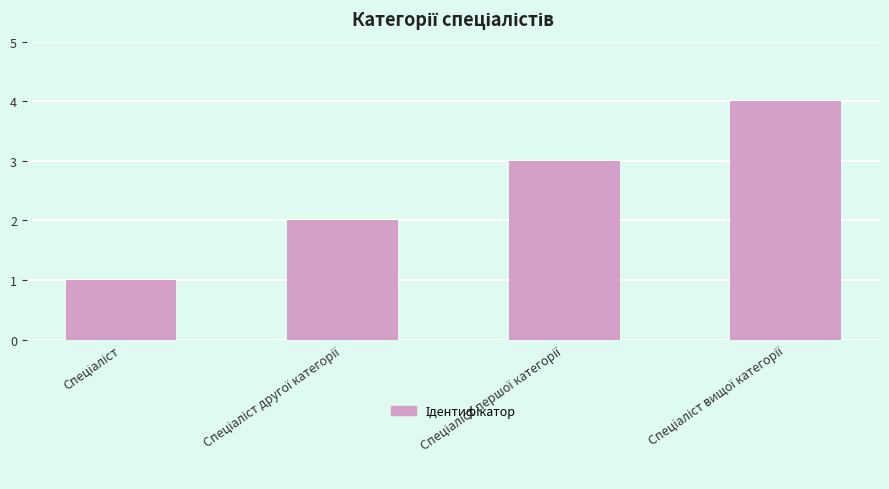

What is the greatest value displayed?

4